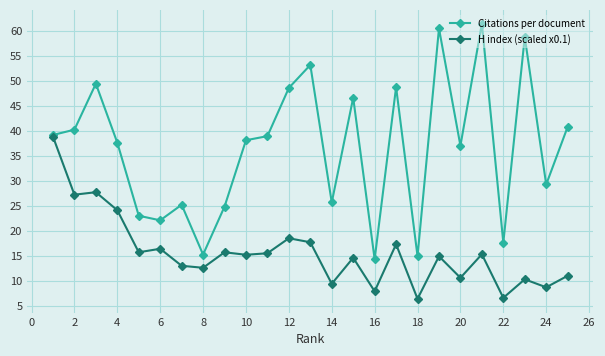

What is the value of the H index (scaled x0.1) point at the 9th from the left?

15.7